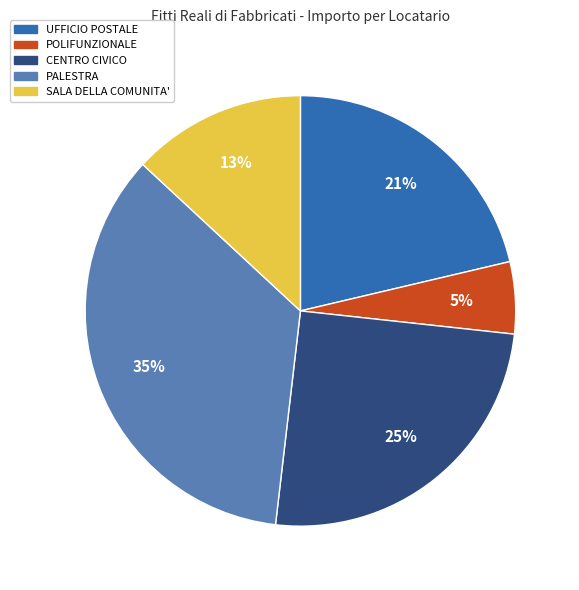

To the nearest percent, what portion does CENTRO CIVICO represent?

25%